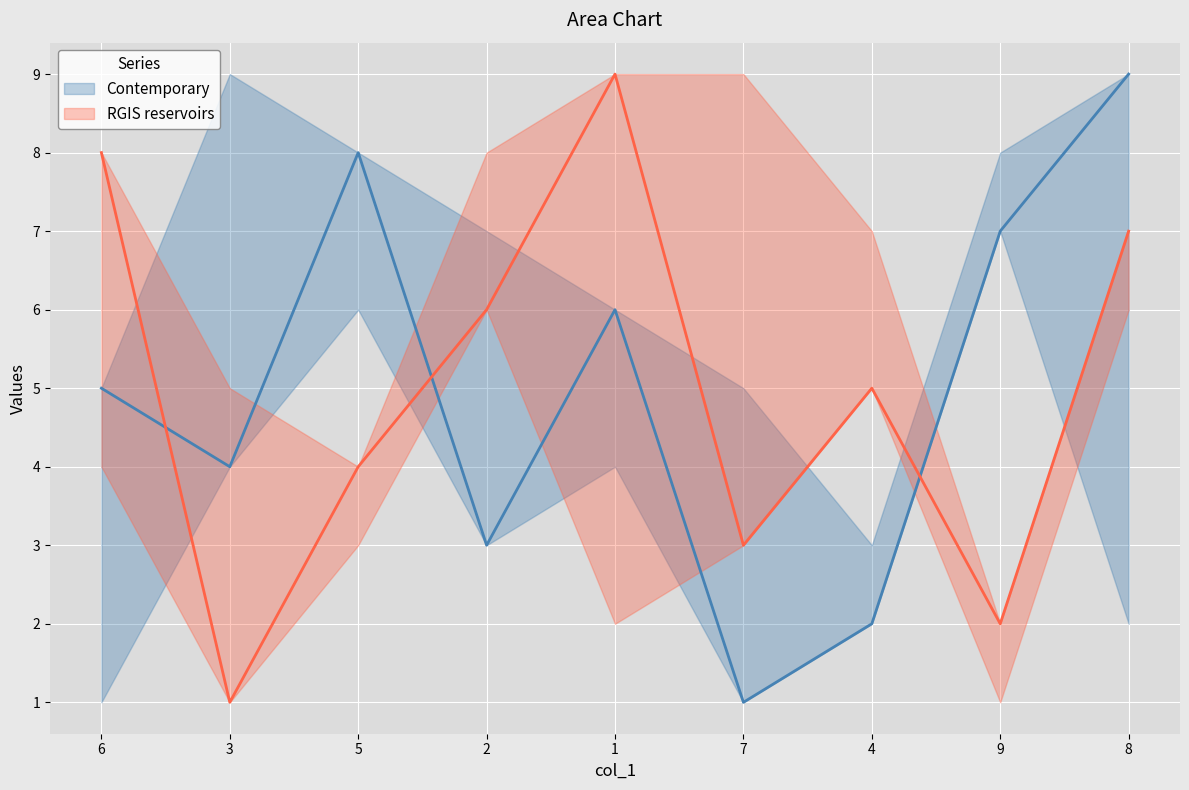

In col_3, how many points are lower than both neighbors (excluding endpoints)?

3